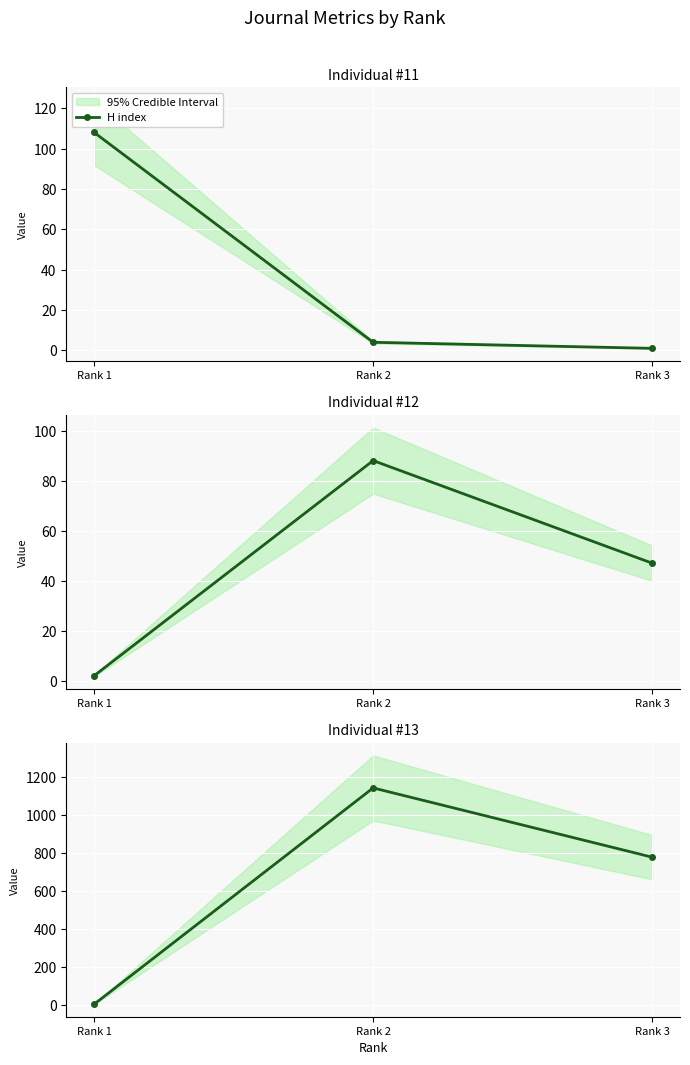

How many Total Refs. values are between 3 and 1140?

3